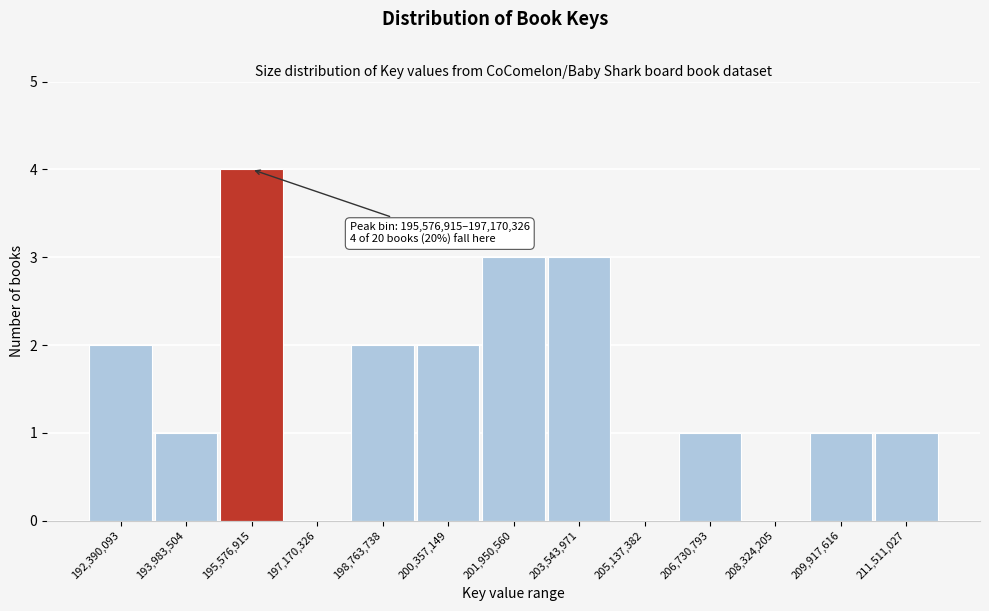

Reading left to right, extract all data points from this chart.

192,390,093=2	193,983,504=1	195,576,915=4	197,170,326=0	198,763,738=2	200,357,149=2	201,950,560=3	203,543,971=3	205,137,382=0	206,730,793=1	208,324,205=0	209,917,616=1	211,511,027=1